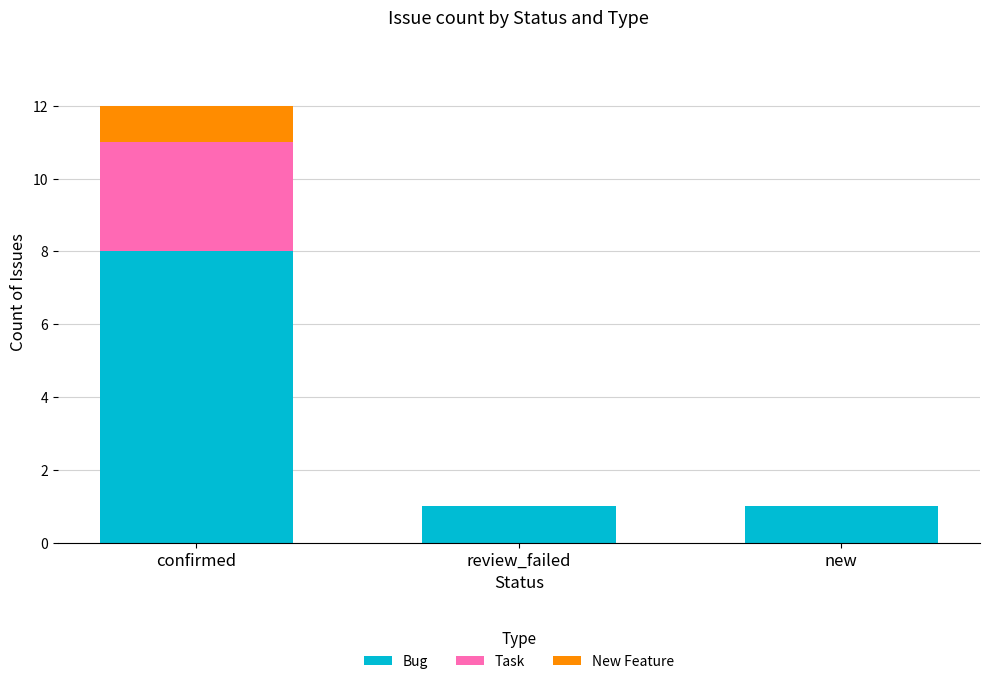

The value of Bug at confirmed is 5. True or false?

False